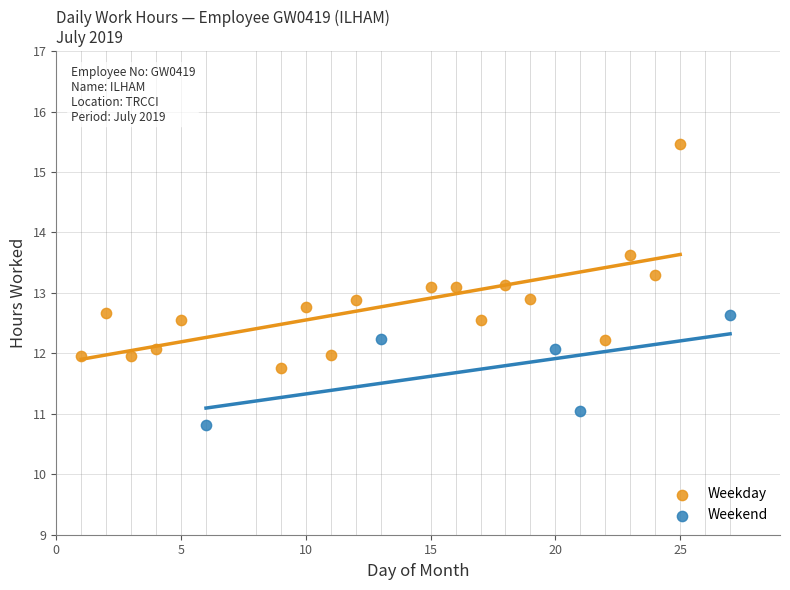

Which series reaches the minimum Y coordinate?

Weekend